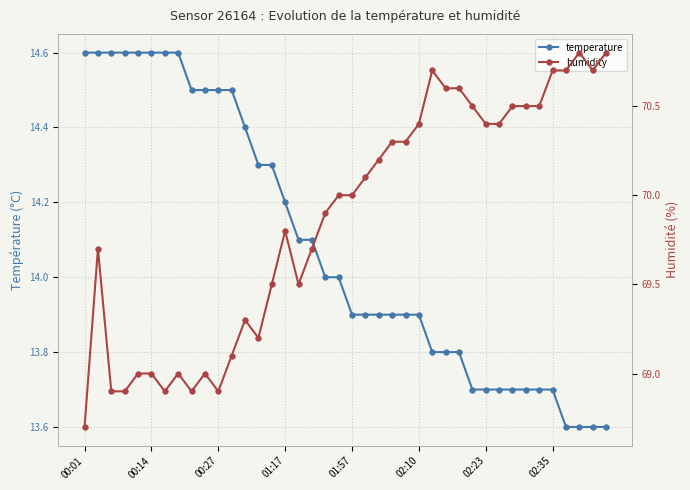

Reading left to right, transcribe all the data shown in this chart.

temperature: 14.6	14.6	14.6	14.6	14.6	14.6	14.6	14.6	14.5	14.5	14.5	14.5	14.4	14.3	14.3	14.2	14.1	14.1	14.0	14.0	13.9	13.9	13.9	13.9	13.9	13.9	13.8	13.8	13.8	13.7	13.7	13.7	13.7	13.7	13.7	13.7	13.6	13.6	13.6	13.6
humidity: 68.7	69.7	68.9	68.9	69.0	69.0	68.9	69.0	68.9	69.0	68.9	69.1	69.3	69.2	69.5	69.8	69.5	69.7	69.9	70.0	70.0	70.1	70.2	70.3	70.3	70.4	70.7	70.6	70.6	70.5	70.4	70.4	70.5	70.5	70.5	70.7	70.7	70.8	70.7	70.8